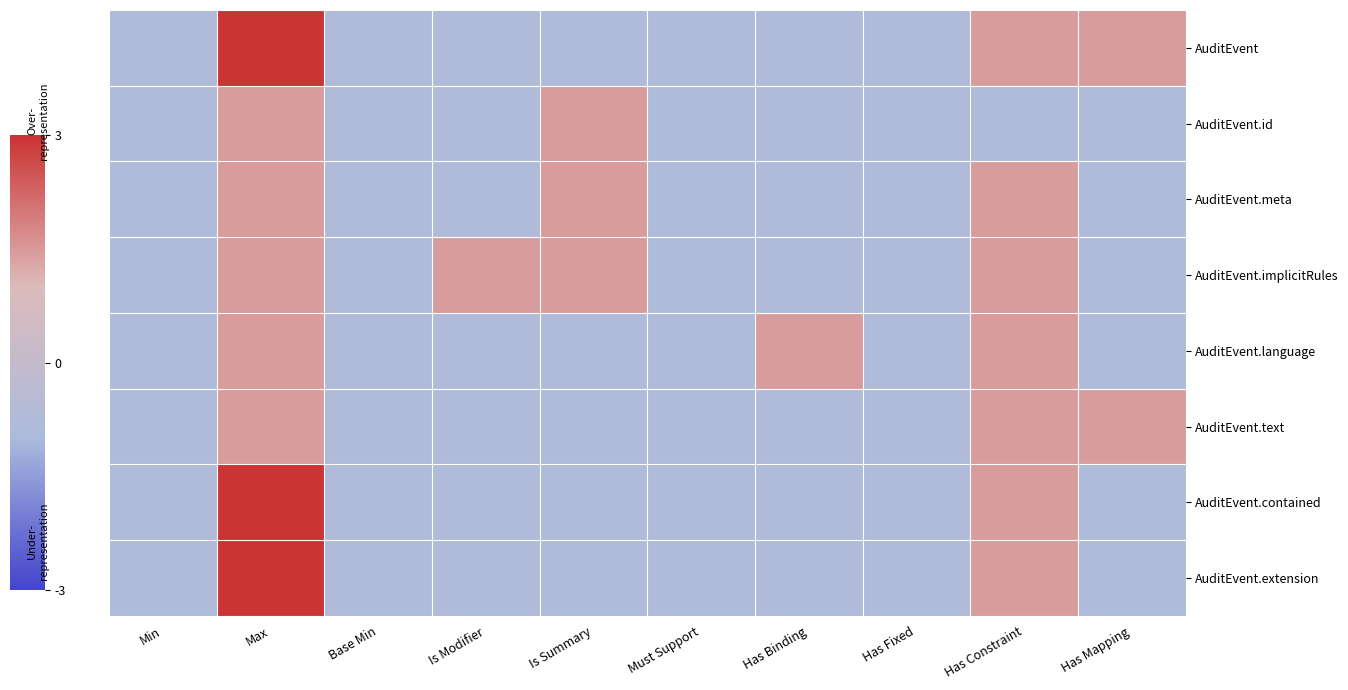

Which series has the widest spread of values?

AuditEvent